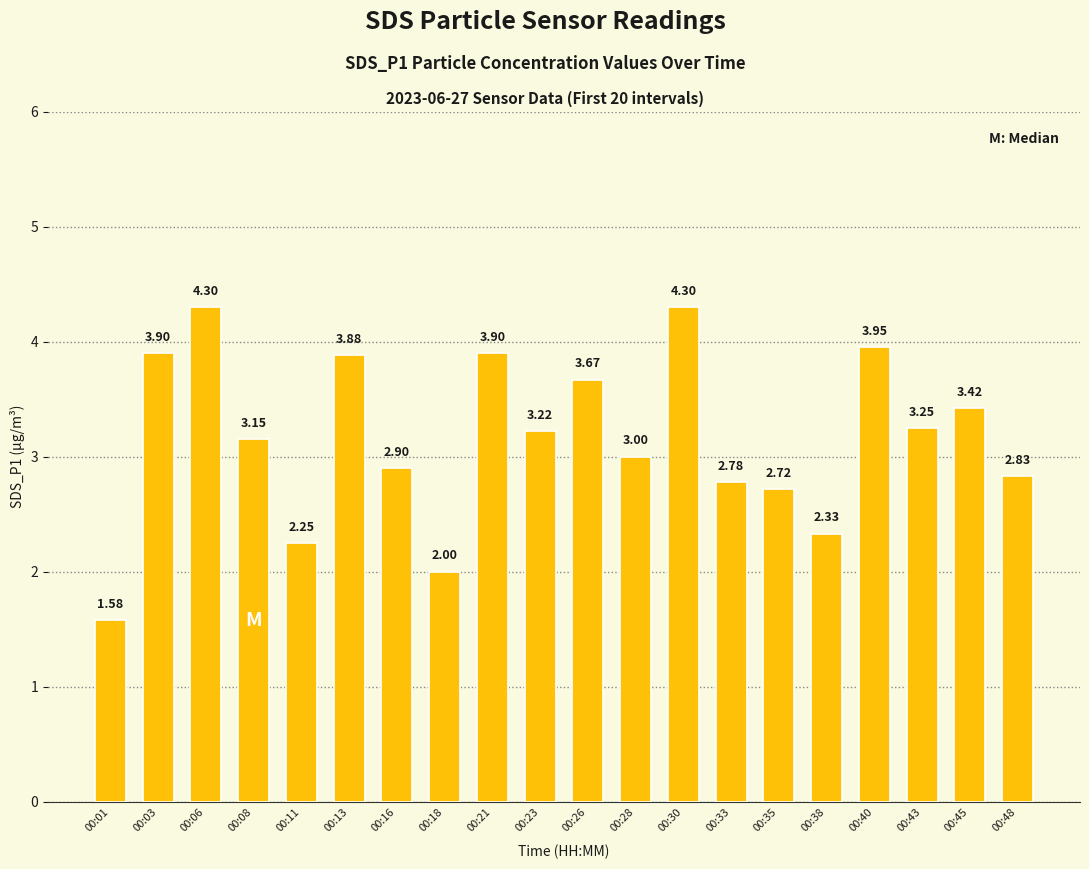

How many distinct data groups are displayed?

1